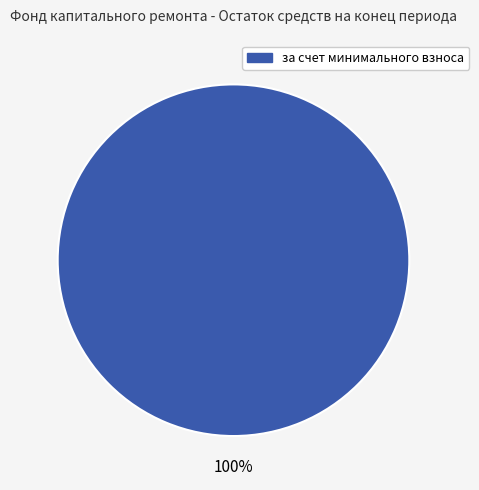

How many segments does this pie chart have?

1